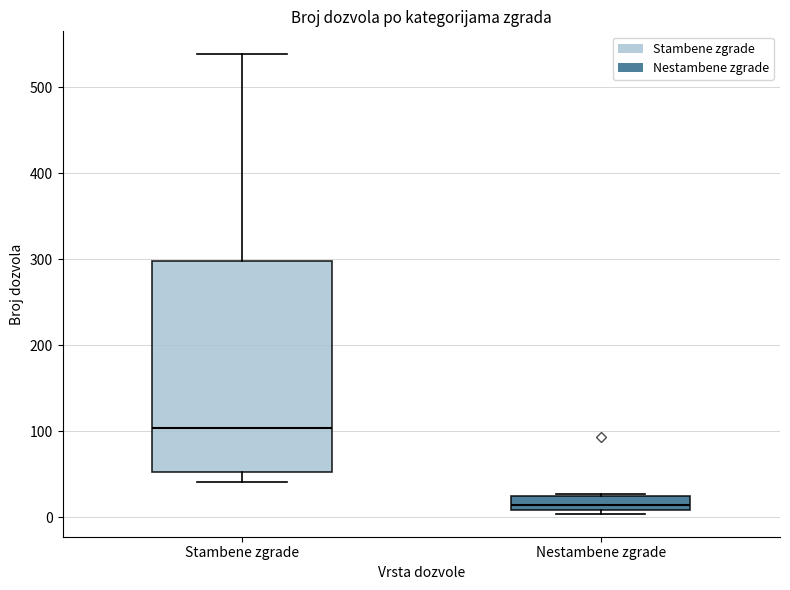

Reading left to right, read every box against the y-axis: the position of its median line, the range the box covers, and the ends of its whiskers. The values are not printed on the chart, so give them approximately, as read against the axis.

Stambene zgrade: median 100, box 50 to 300, whiskers 40 to 540
Nestambene zgrade: median 10 (just above the box's lower edge), box 10 to 30, whiskers 0 to 30